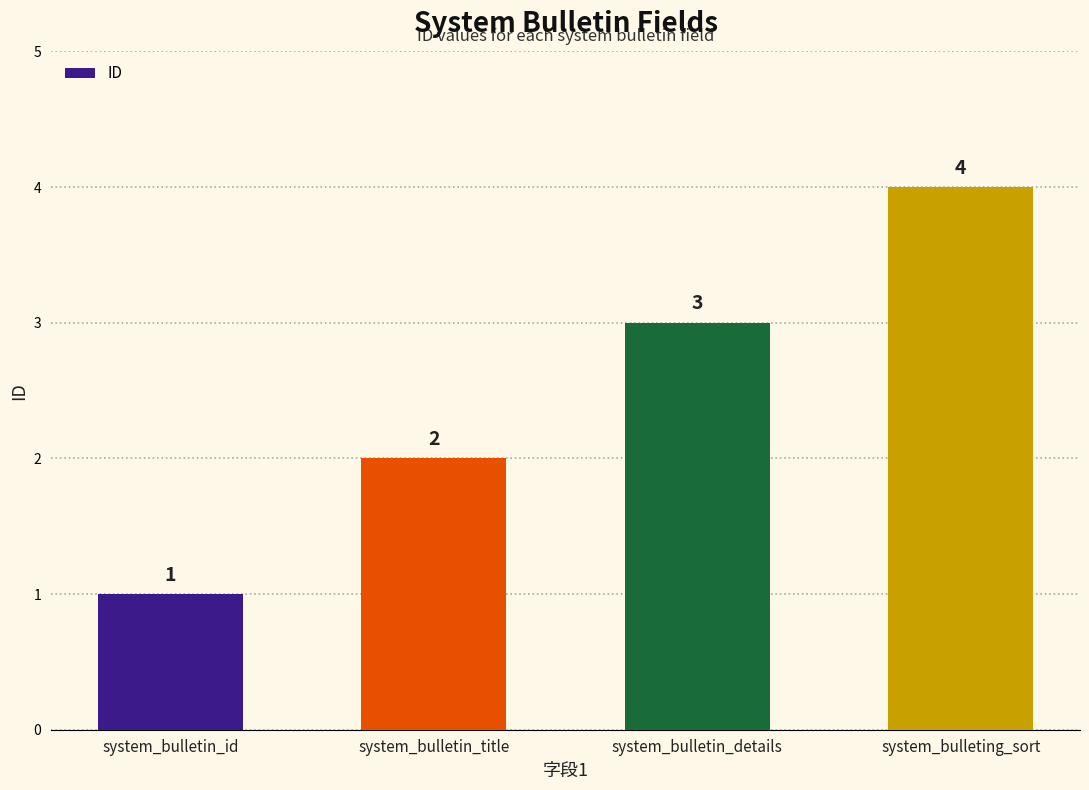

Which has a higher value, system_bulleting_sort or system_bulletin_title?

system_bulleting_sort